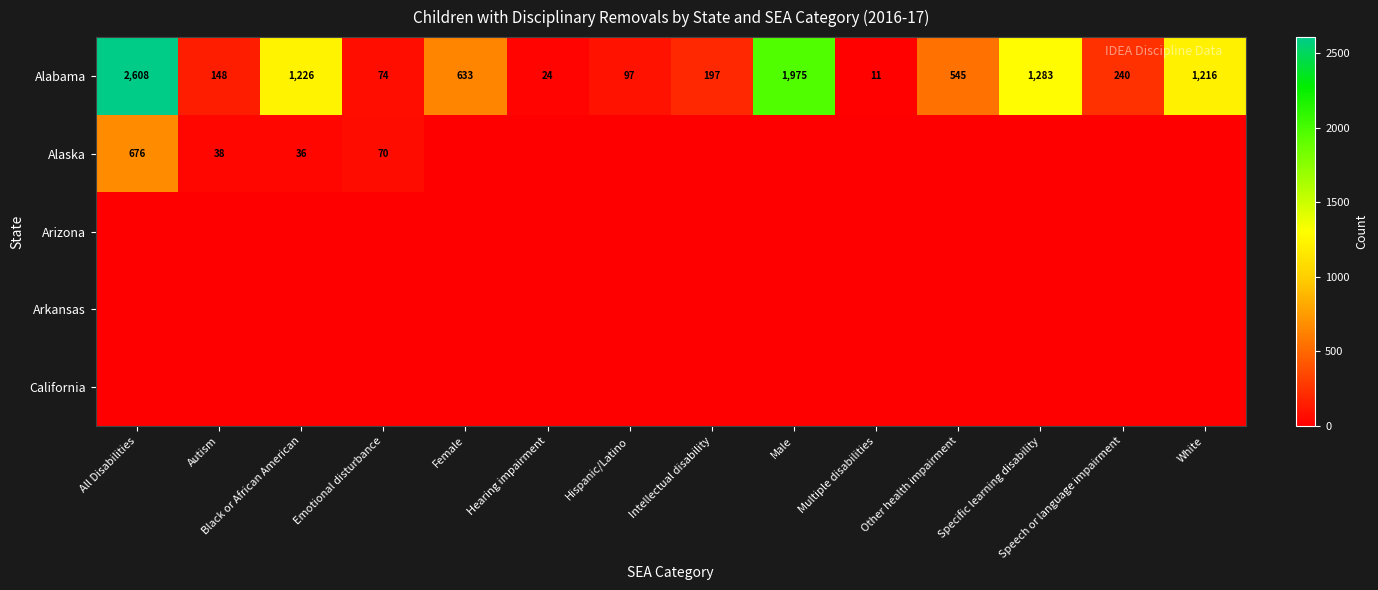

What is the spread (max minus min) of values at White?

1216